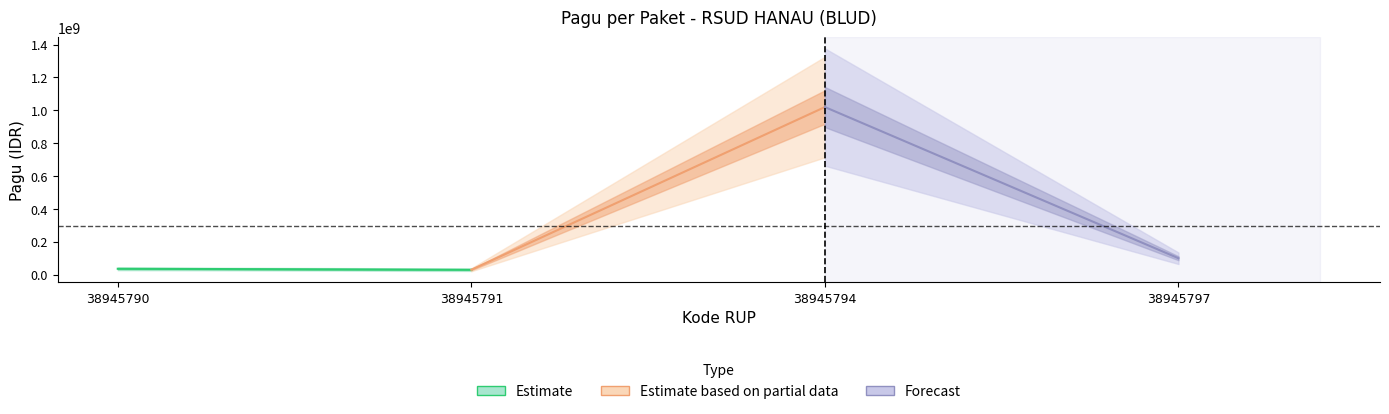

Does the chart have visible grid lines?

No